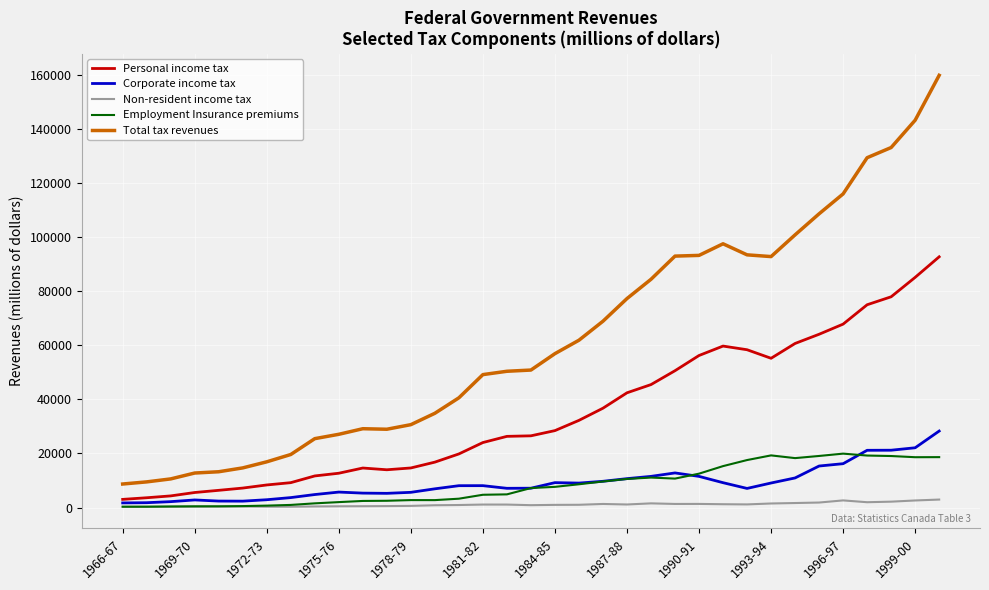

What is the lowest value of the Corporate income tax series?

1743